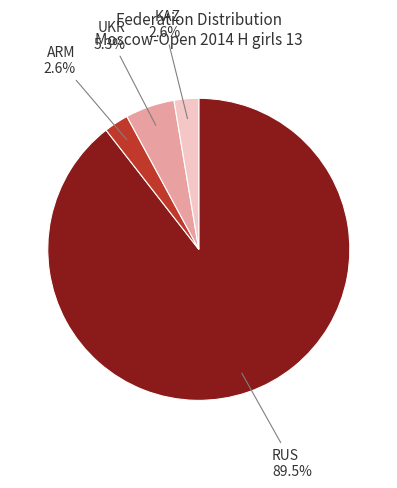

Is there any slice that represents more than half of the pie?

Yes